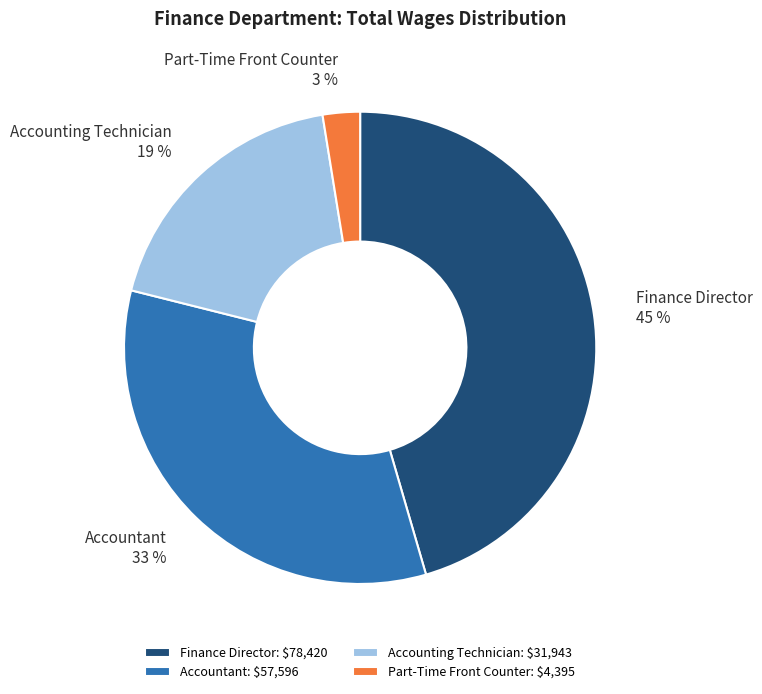

Rank the categories by value from lowest to highest.

Part-Time Front Counter, Accounting Technician, Accountant, Finance Director